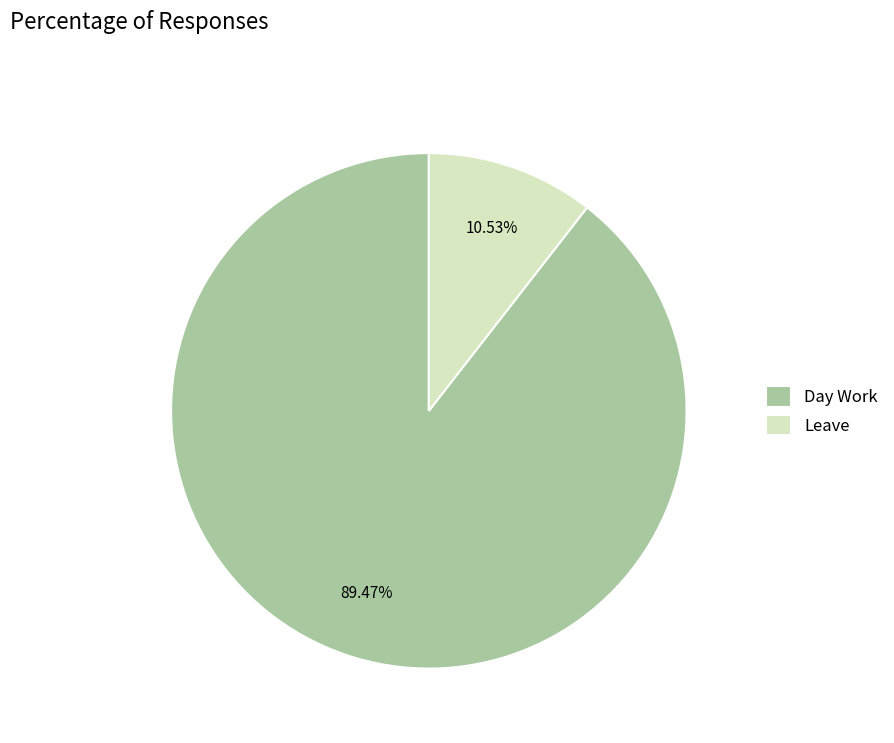

Rank the categories by value from lowest to highest.

Leave, Day Work